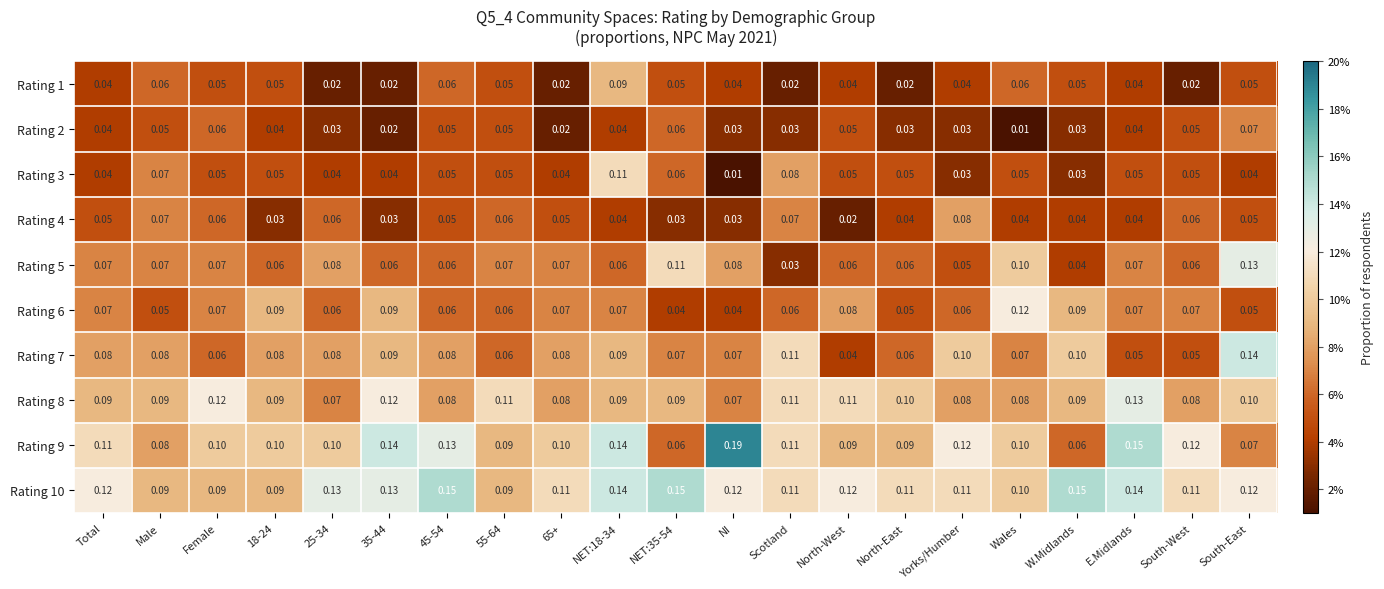

Is the value of Rating 7 at South-West greater than the value of Rating 1 at 65+?

Yes